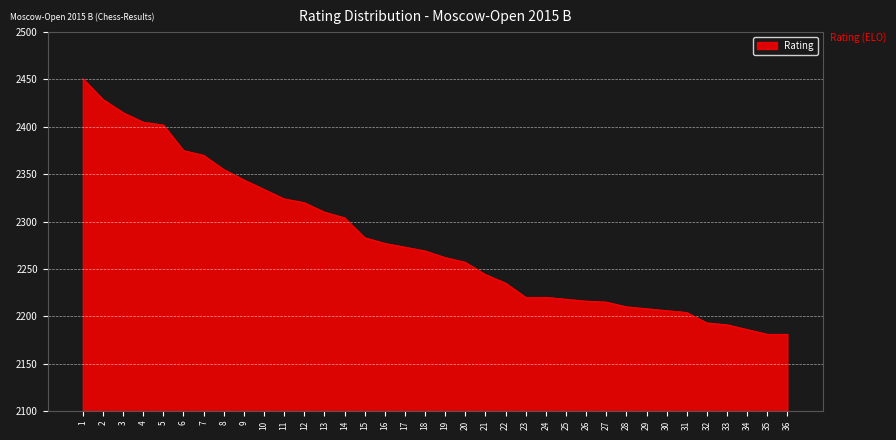

What is the change in value from 19 to 24?

-42